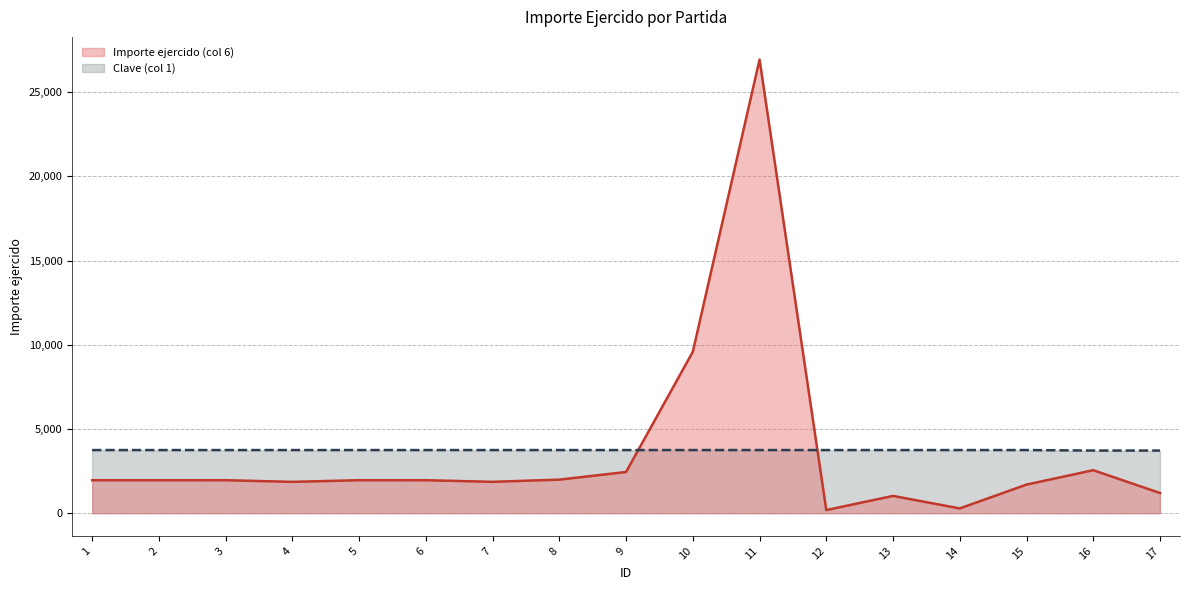

What is the value of the Importe ejercido (col 6) point at the 6th from the left?

1960.5